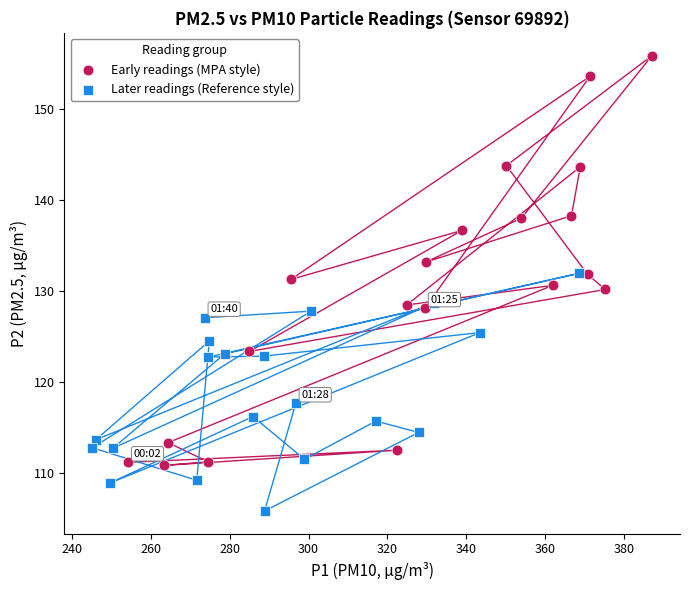

What are all the series names shown in the legend?

Early readings (MPA style), Later readings (Reference style)